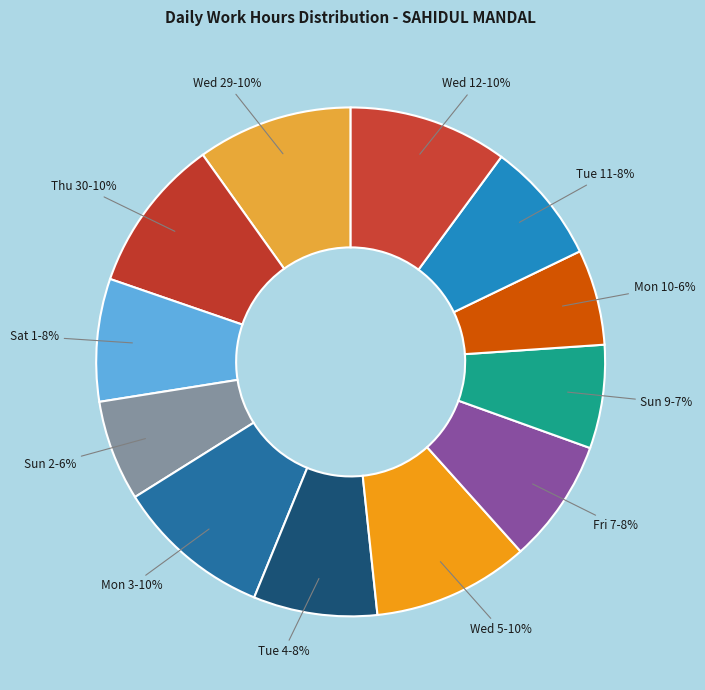

Between Tue 11 and Wed 5, which is larger?

Wed 5